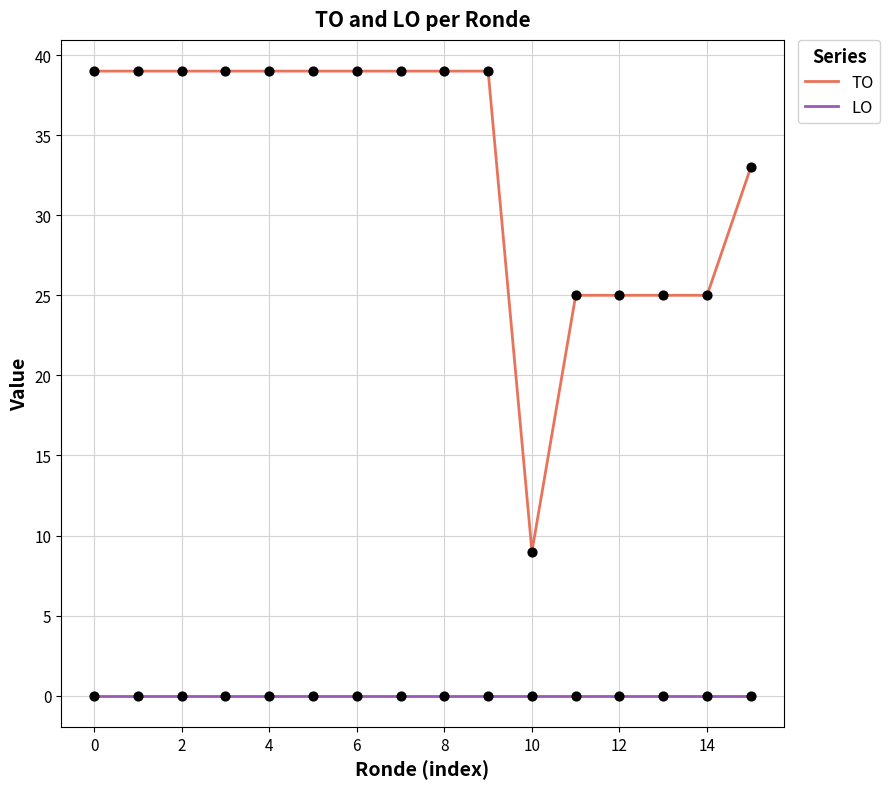

At how many categories does at least one series exceed 6?

16